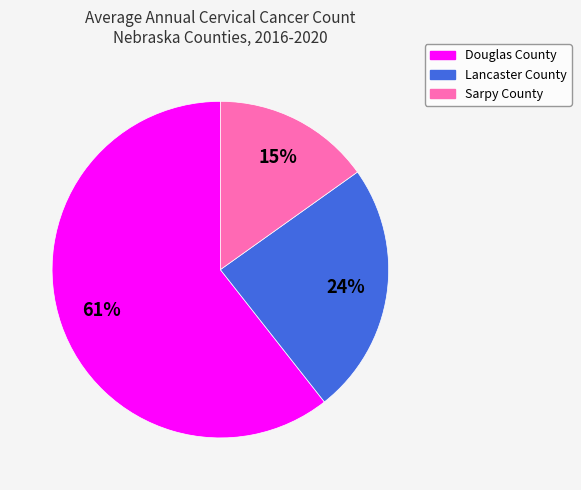

Rank the categories by value from lowest to highest.

Sarpy County, Lancaster County, Douglas County